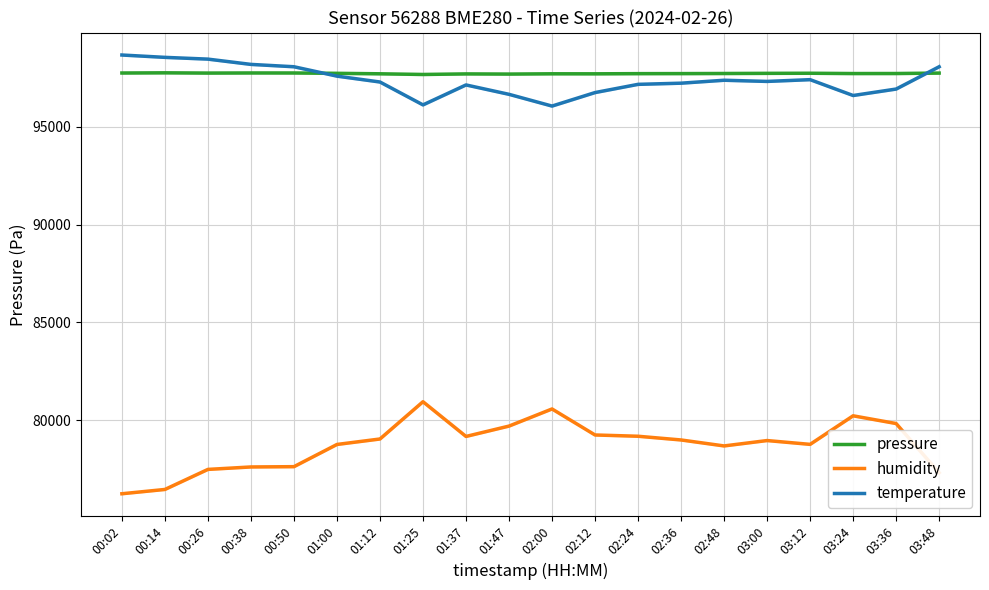

Where does the humidity series first go above 78990?

01:12